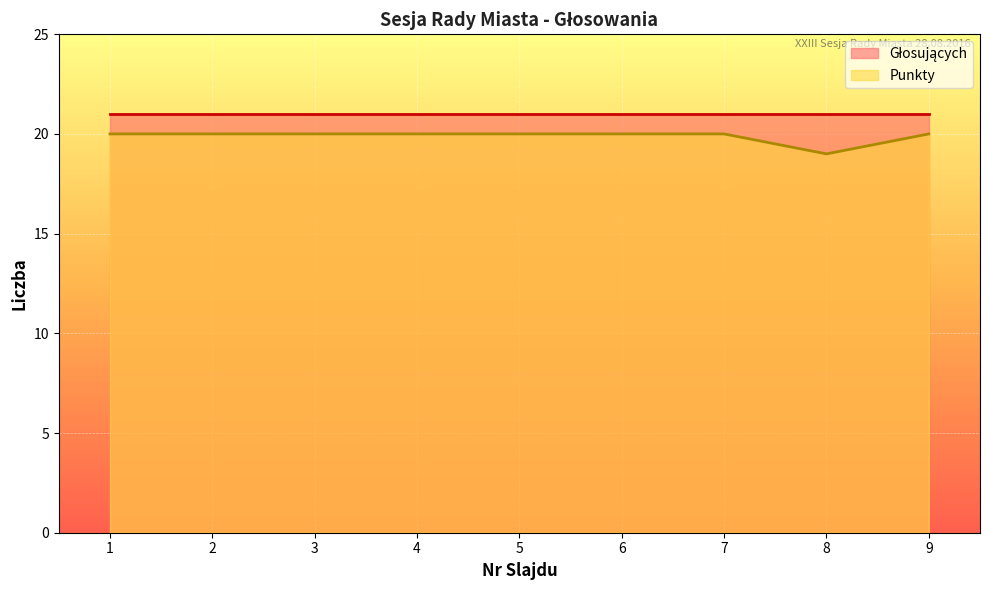

What is the total value across all series at 5?

41